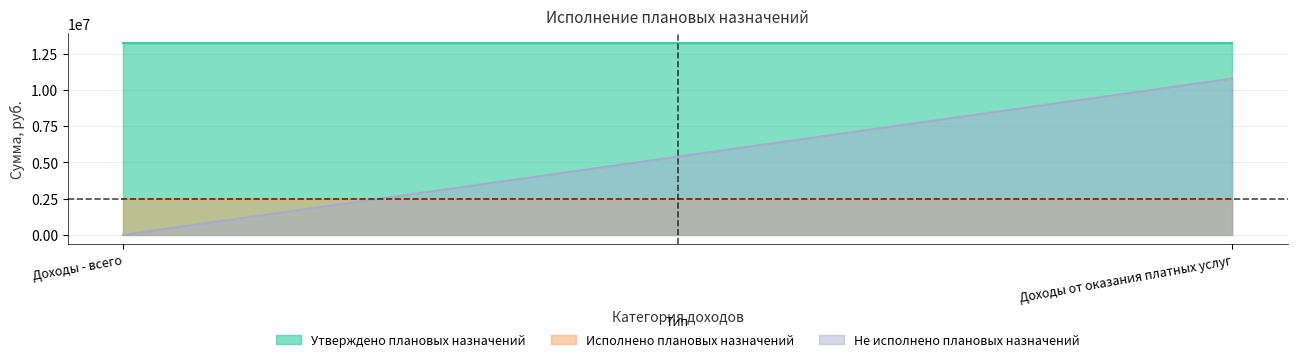

At which category is the sum across all series the highest?

Доходы от оказания платных услуг